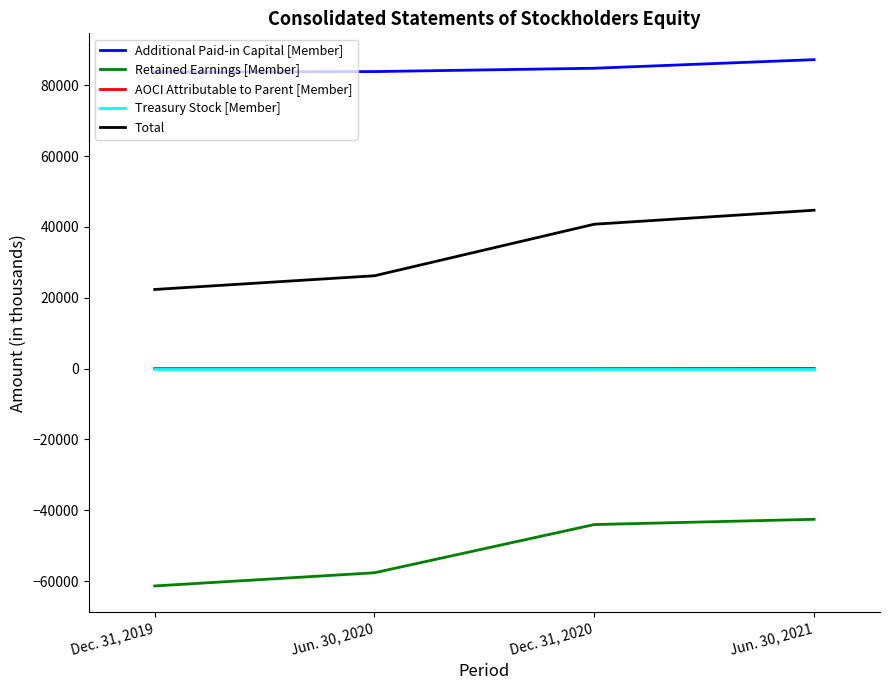

True or false: Total and Retained Earnings [Member] cross at least once.

False